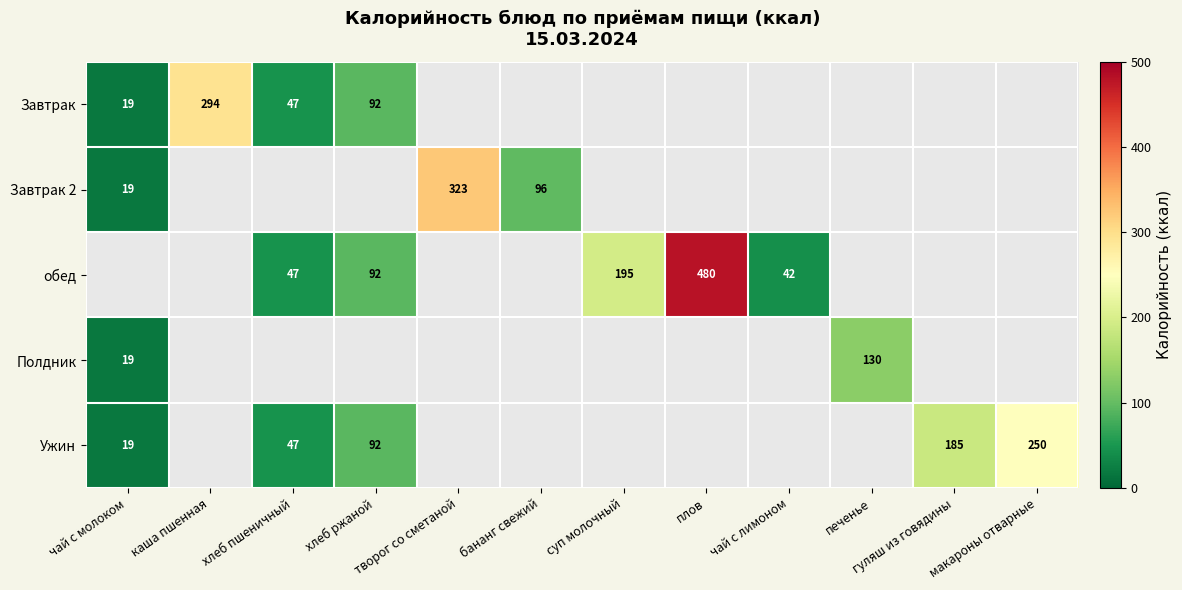

The обед series shows 19 at хлеб пшеничный. True or false?

False